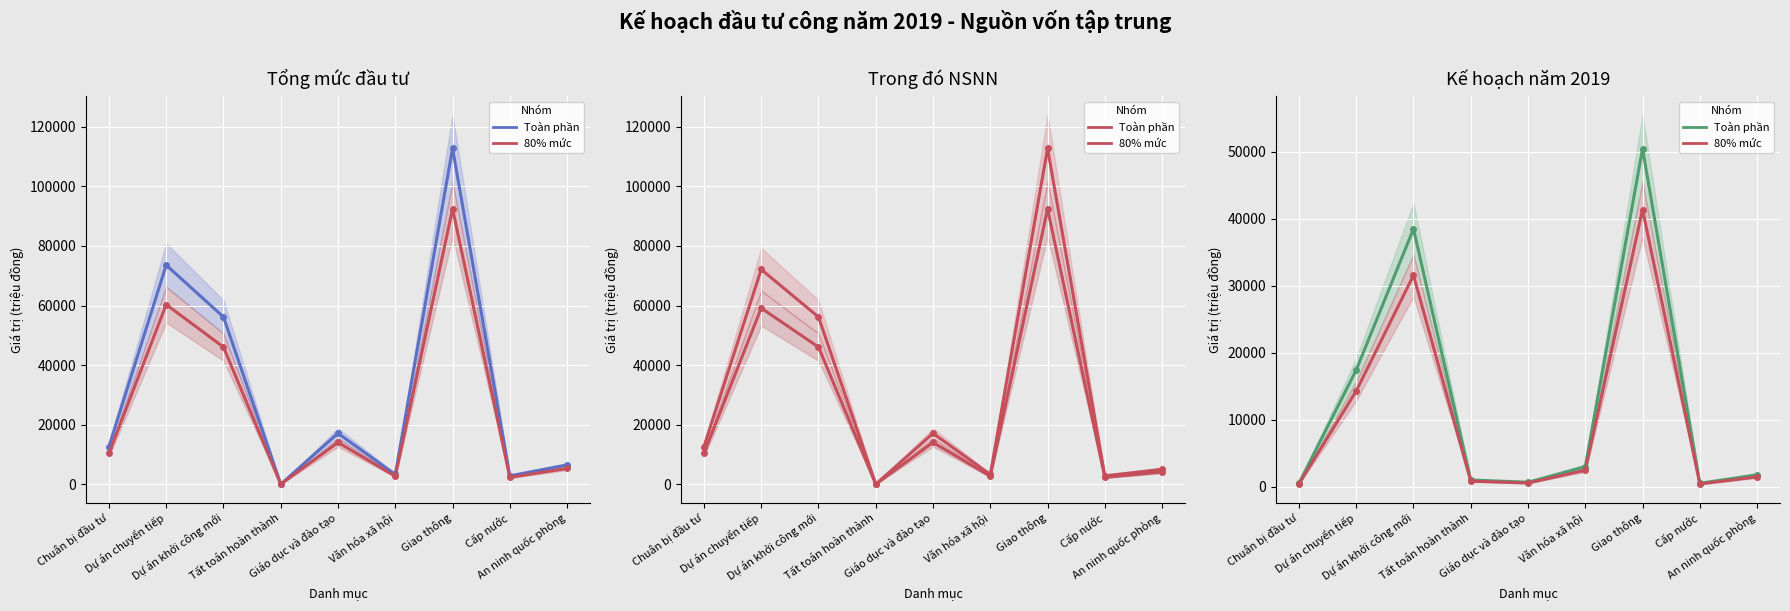

Reading right to left, what are all the values shown in this chart?

Tổng mức đầu tư (col_10): An ninh quốc phòng=6451.6	Cấp nước=2798.1	Giao thông=112738.5	Văn hóa xã hội=3257.0	Giáo dục và đào tạo=17091.5	Tất toán hoàn thành=0.0	Dự án khởi công mới=56144.5	Dự án chuyển tiếp=73563.8	Chuân bị đầu tư=12628.5
Tổng mức đầu tư (col_10) (80%): An ninh quốc phòng=5290.3	Cấp nước=2294.5	Giao thông=92445.5	Văn hóa xã hội=2670.8	Giáo dục và đào tạo=14015.0	Tất toán hoàn thành=0.0	Dự án khởi công mới=46038.5	Dự án chuyển tiếp=60322.3	Chuân bị đầu tư=10355.4
Trong đó NSNN (col_11): An ninh quốc phòng=4998.0	Cấp nước=2798.1	Giao thông=112738.5	Văn hóa xã hội=3257.0	Giáo dục và đào tạo=17091.5	Tất toán hoàn thành=0.0	Dự án khởi công mới=56144.5	Dự án chuyển tiếp=72110.1	Chuân bị đầu tư=12628.5
Trong đó NSNN (col_11) (80%): An ninh quốc phòng=4098.4	Cấp nước=2294.5	Giao thông=92445.5	Văn hóa xã hội=2670.8	Giáo dục và đào tạo=14015.0	Tất toán hoàn thành=0.0	Dự án khởi công mới=46038.5	Dự án chuyển tiếp=59130.3	Chuân bị đầu tư=10355.4
Kế hoạch 2019 (col_16): An ninh quốc phòng=1775.0	Cấp nước=500.0	Giao thông=50490.0	Văn hóa xã hội=3000.0	Giáo dục và đào tạo=663.0	Tất toán hoàn thành=1000.0	Dự án khởi công mới=38500.0	Dự án chuyển tiếp=17428.0	Chuân bị đầu tư=500.0
Kế hoạch 2019 (col_16) (80%): An ninh quốc phòng=1455.5	Cấp nước=410.0	Giao thông=41401.8	Văn hóa xã hội=2460.0	Giáo dục và đào tạo=543.7	Tất toán hoàn thành=820.0	Dự án khởi công mới=31570.0	Dự án chuyển tiếp=14291.0	Chuân bị đầu tư=410.0